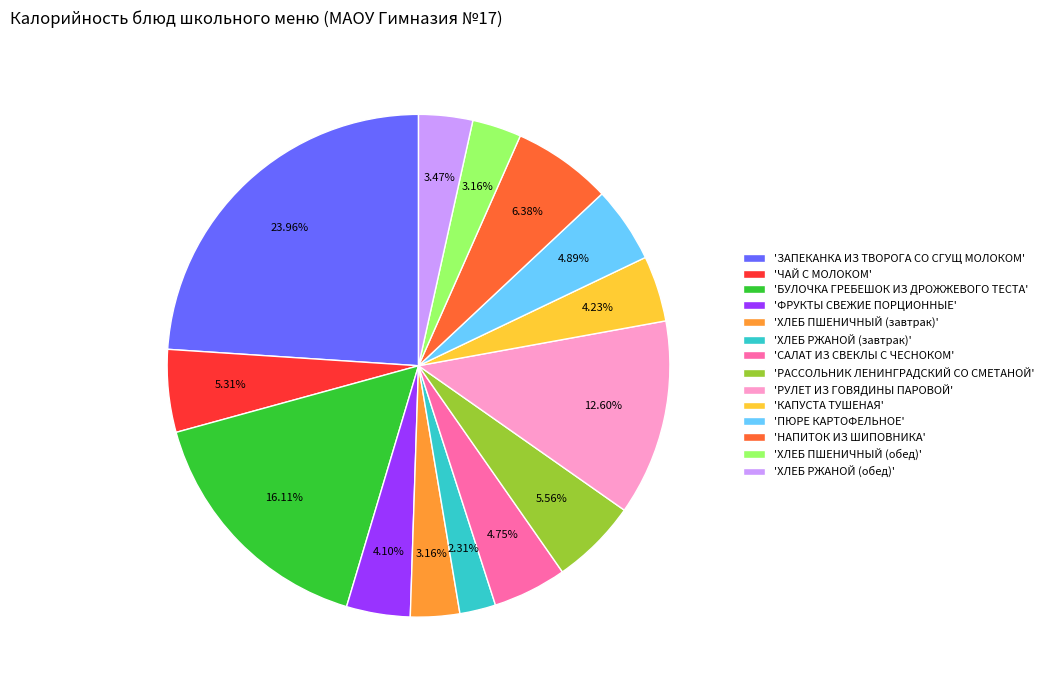

Is the sum of 'САЛАТ ИЗ СВЕКЛЫ С ЧЕСНОКОМ' and 'ФРУКТЫ СВЕЖИЕ ПОРЦИОННЫЕ' greater than half?

No